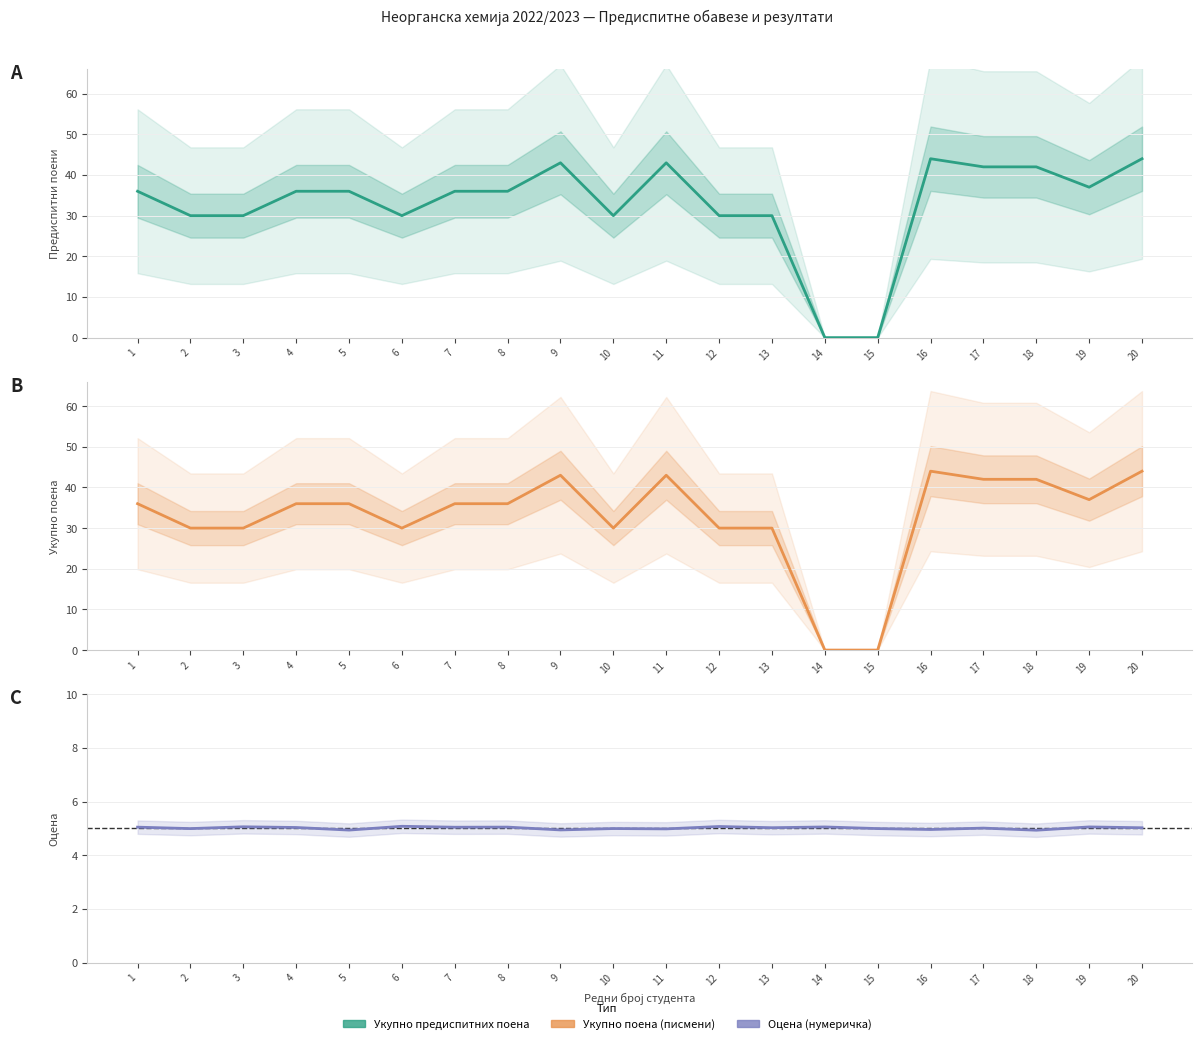

Which series ends up on top after the final intersection of Укупно поена (писмени) and Оцена (нумеричка)?

Укупно поена (писмени)